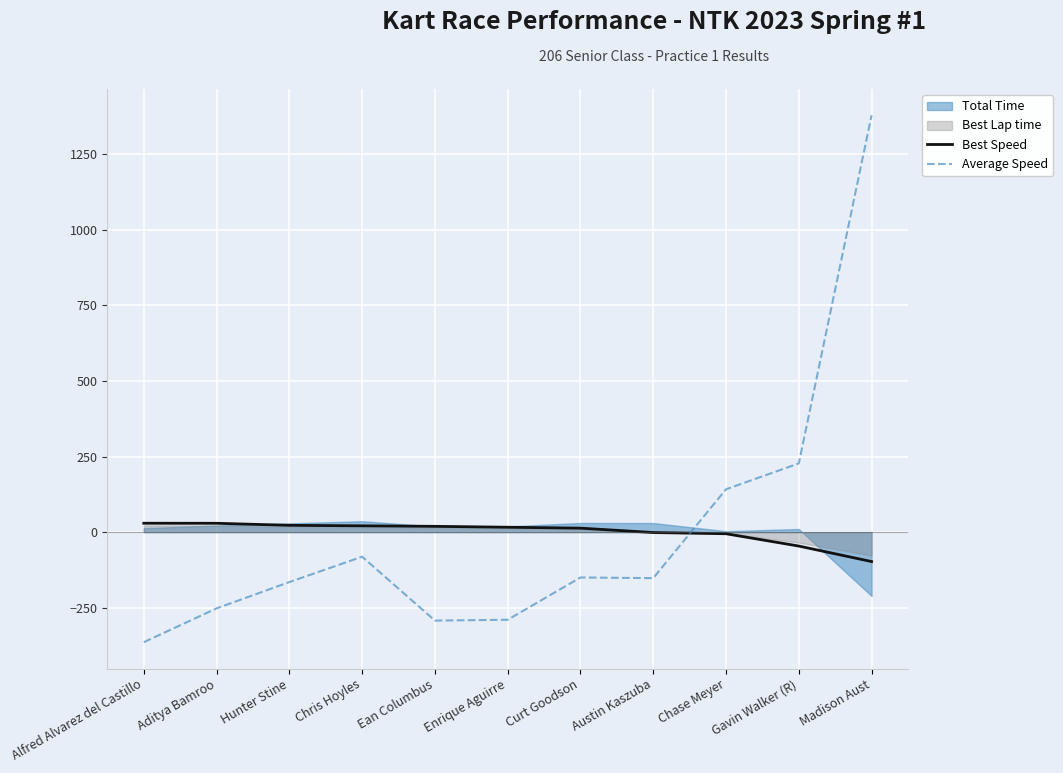

Is it true that Average Speed equals -289.8 at Enrique Aguirre?

True